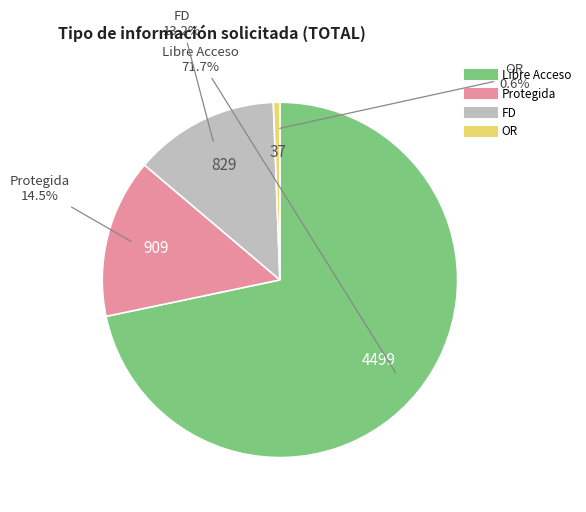

To the nearest percent, what is the difference between the FD and OR slice percentages?

13%